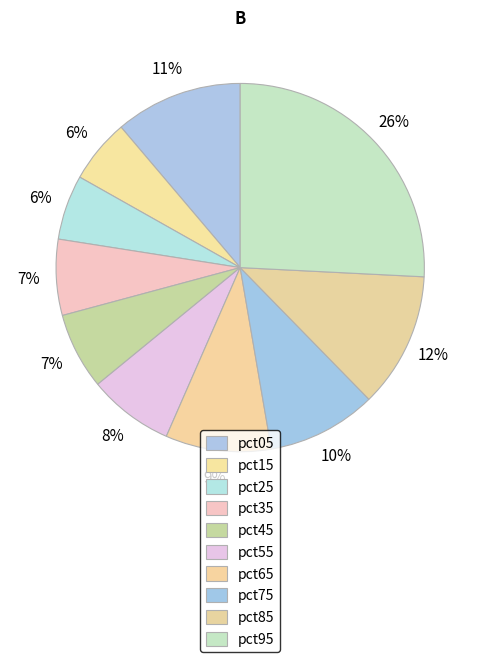

Rank the categories by value from highest to lowest.

pct95, pct85, pct05, pct75, pct65, pct55, pct45, pct35, pct25, pct15